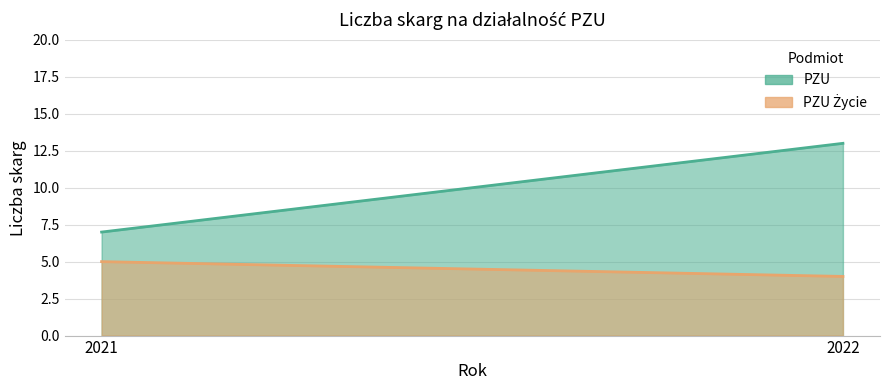

Which series has the largest total across all categories?

PZU